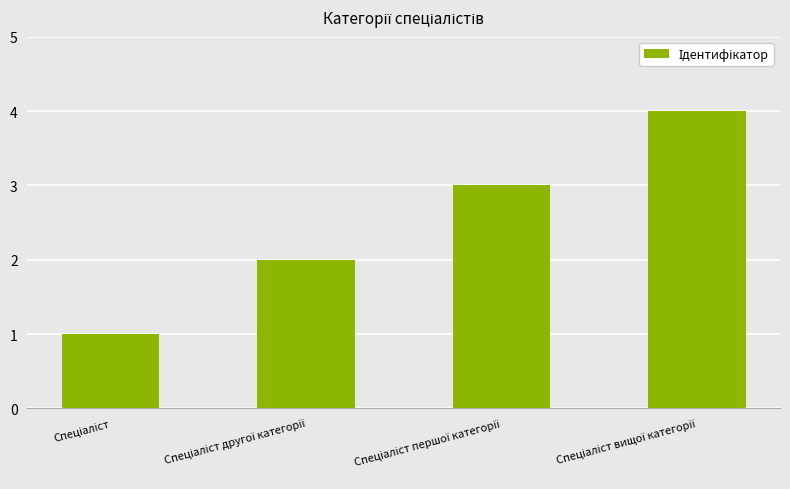

What is the sum of all values?

10